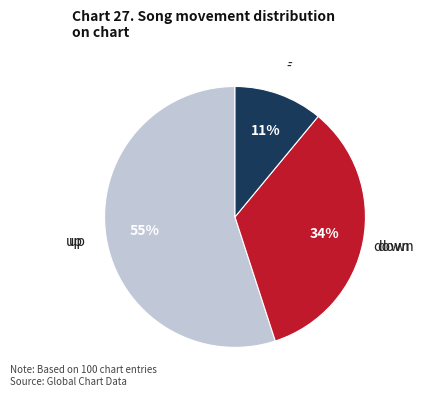

To the nearest percent, what is the average slice percentage?

33%